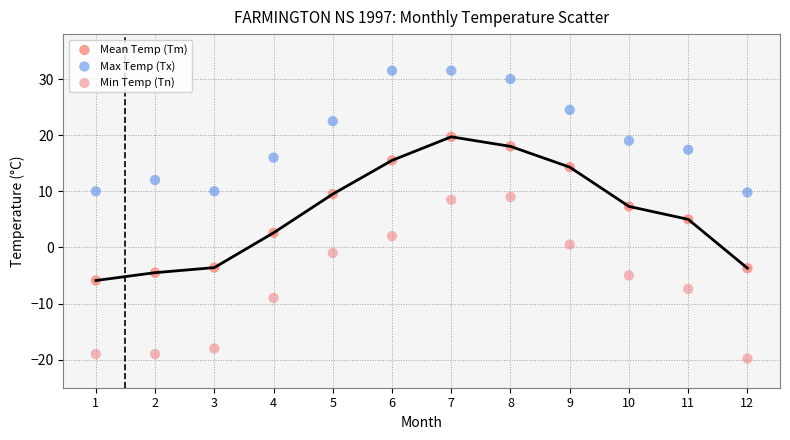

Which series has the largest Y range (max minus min)?

Min Temp (Tn)